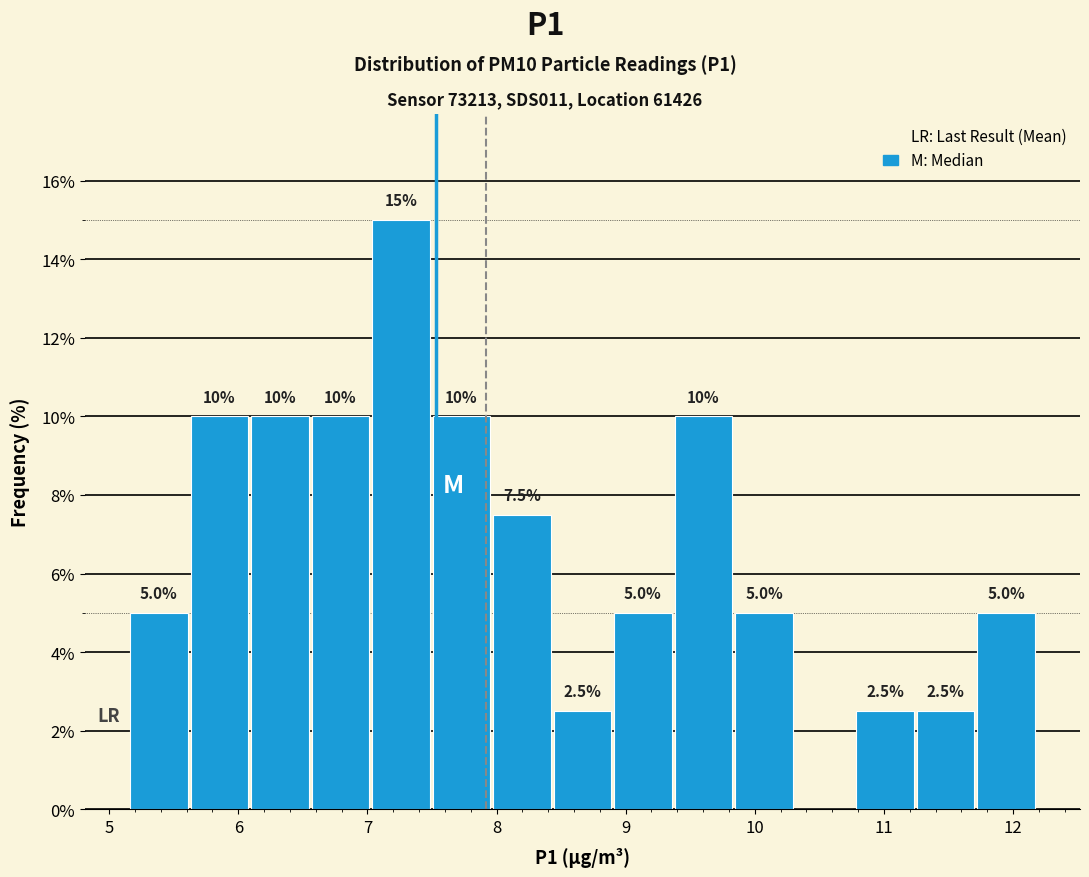

Which range on the x-axis has the tallest bar?

7.0 to 7.5